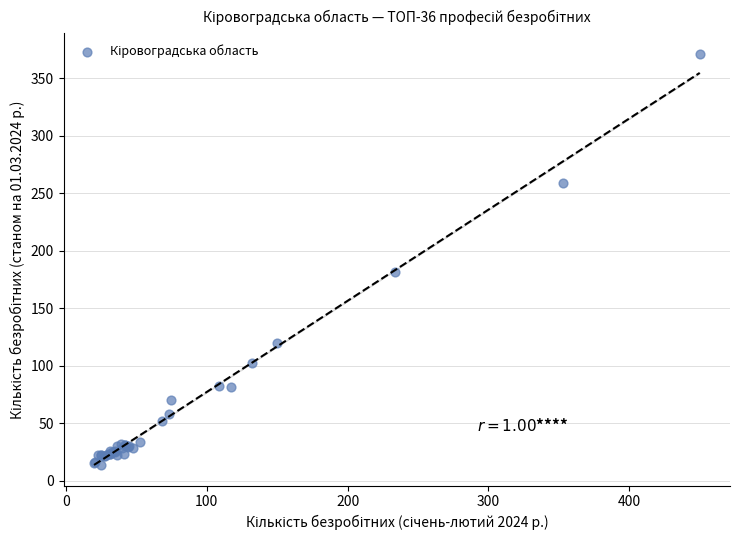

What Y value in the scatter plot is closest to 192?

181